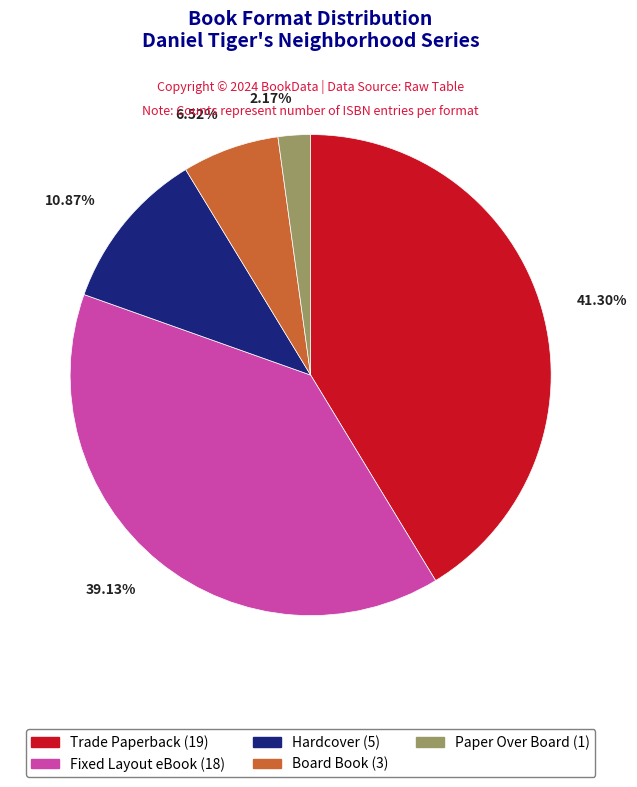

Does Fixed Layout eBook represent more than half of the total?

No